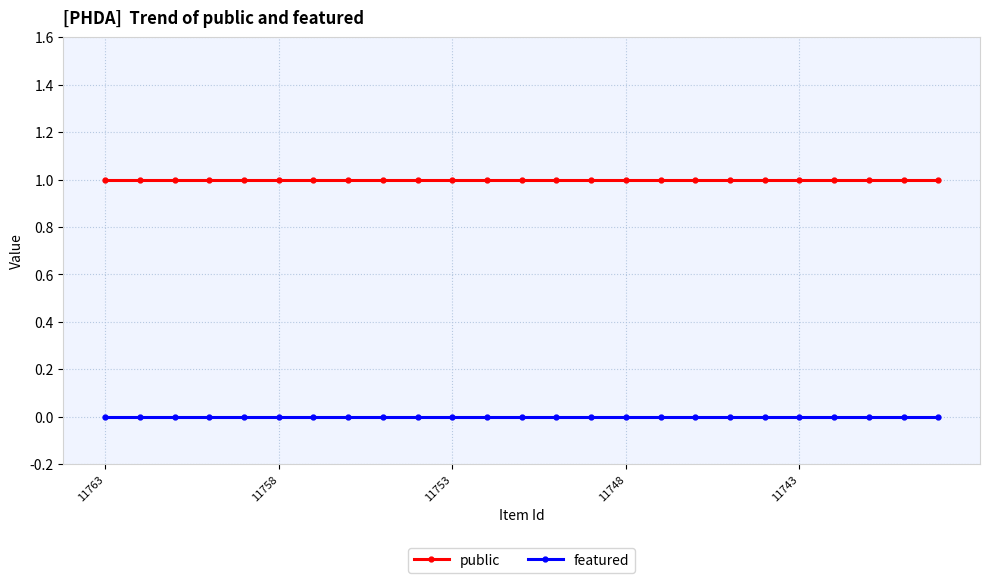

What is the value of the public point at the 8th from the left?

1